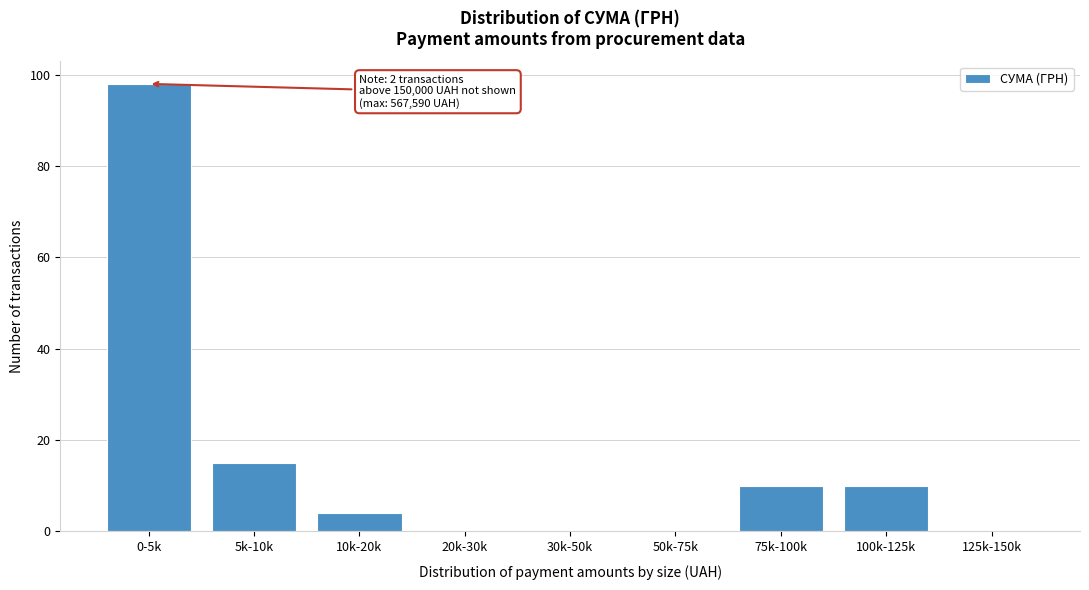

Reading right to left, extract all data points from this chart.

125k-150k=0	100k-125k=10	75k-100k=10	50k-75k=0	30k-50k=0	20k-30k=0	10k-20k=4	5k-10k=15	0-5k=98